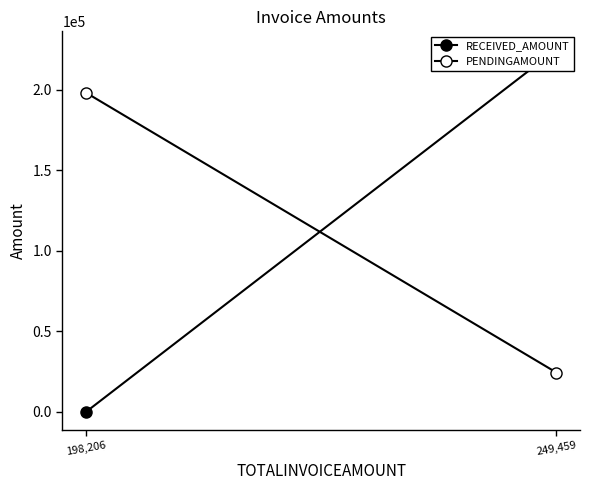

What is the sum of the PENDINGAMOUNT values at 249,459 and 198,206?

222661